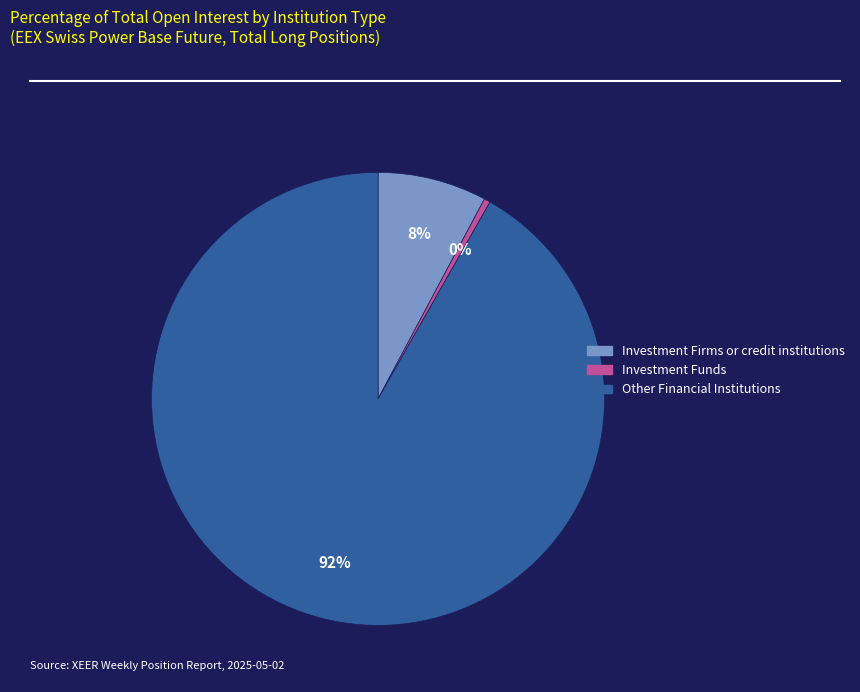

Is there a majority slice in this chart?

Yes